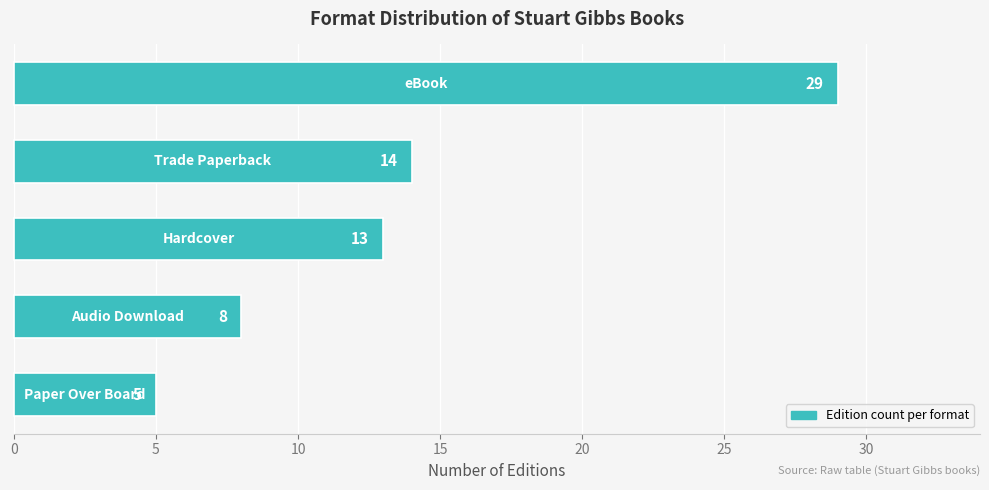

What is the value of the 3rd bar from the top?

13